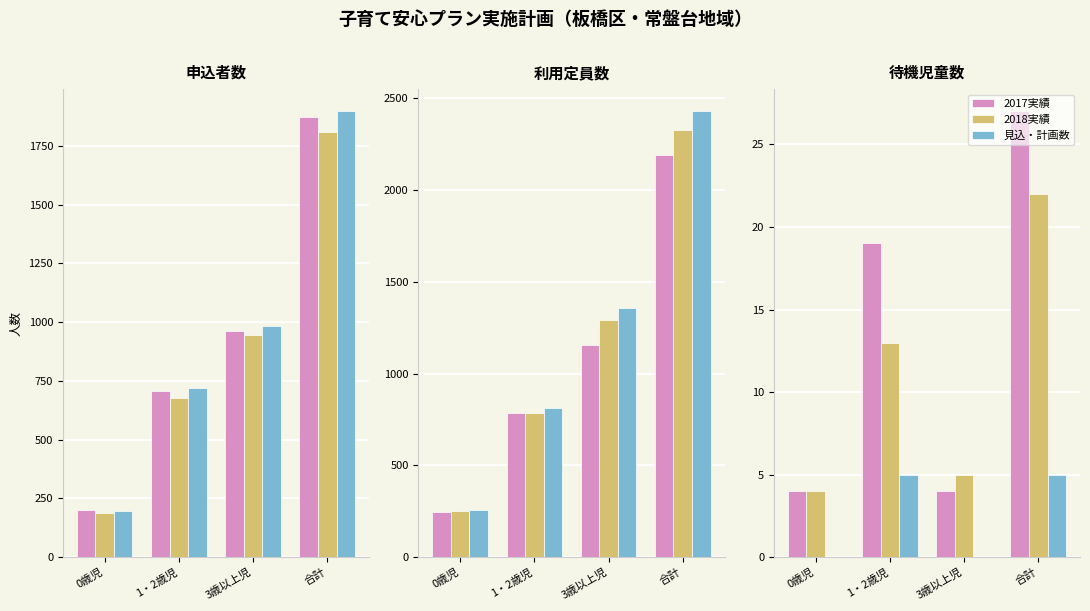

What is the difference between the 2018実績 values at 1・2歳児 and 3歳以上児?

8